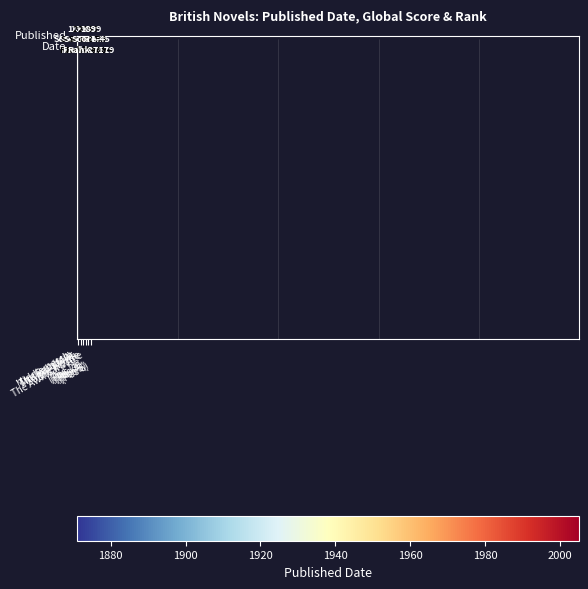

Count the number of data series in this chart.

1